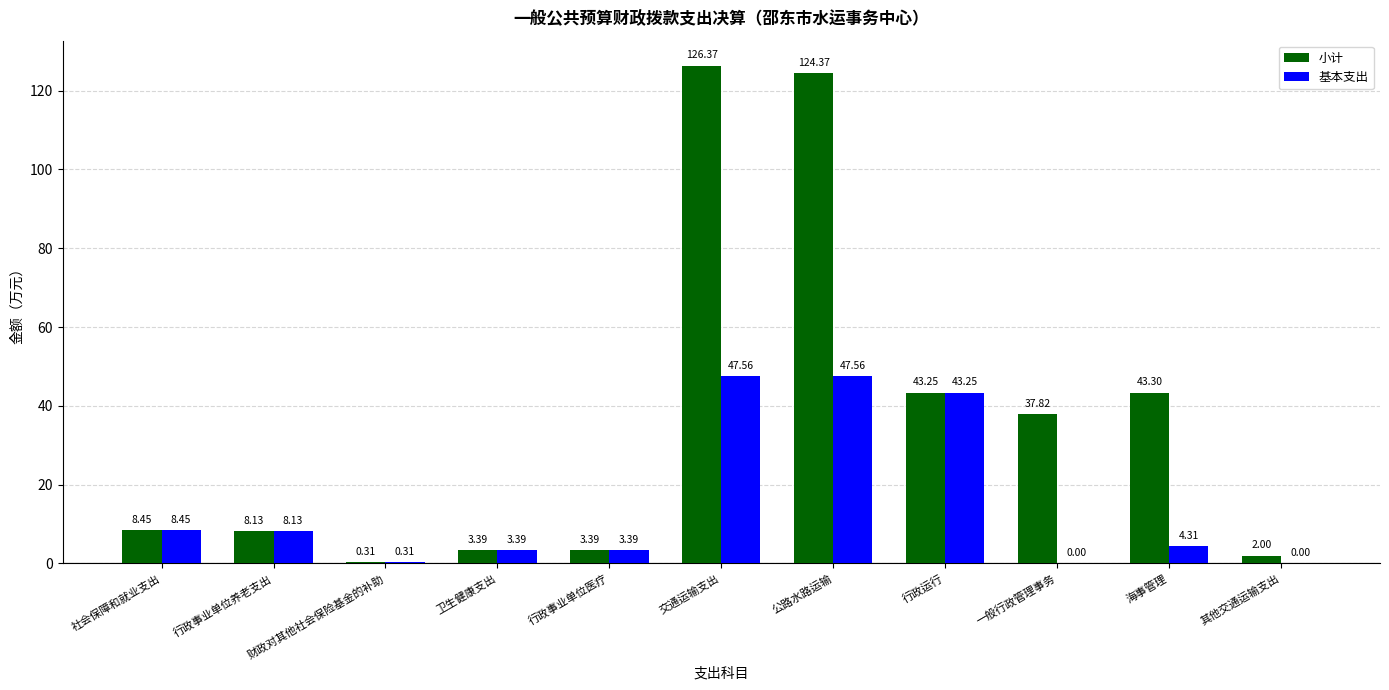

What is the sum of the 基本支出 values at 海事管理 and 行政事业单位养老支出?

12.4